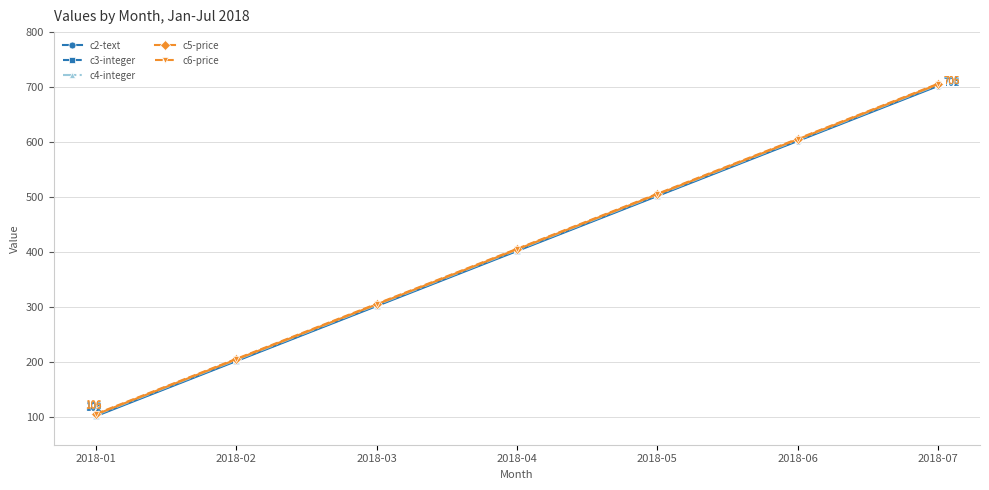

What is the spread (max minus min) of values at 2018-05?

4